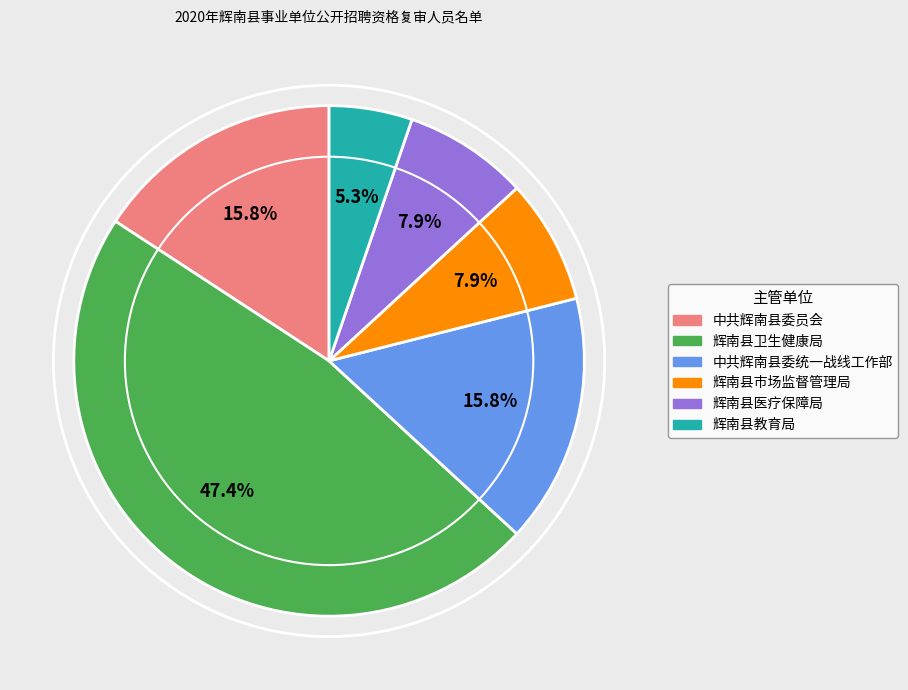

To the nearest percent, what is the average slice percentage?

17%